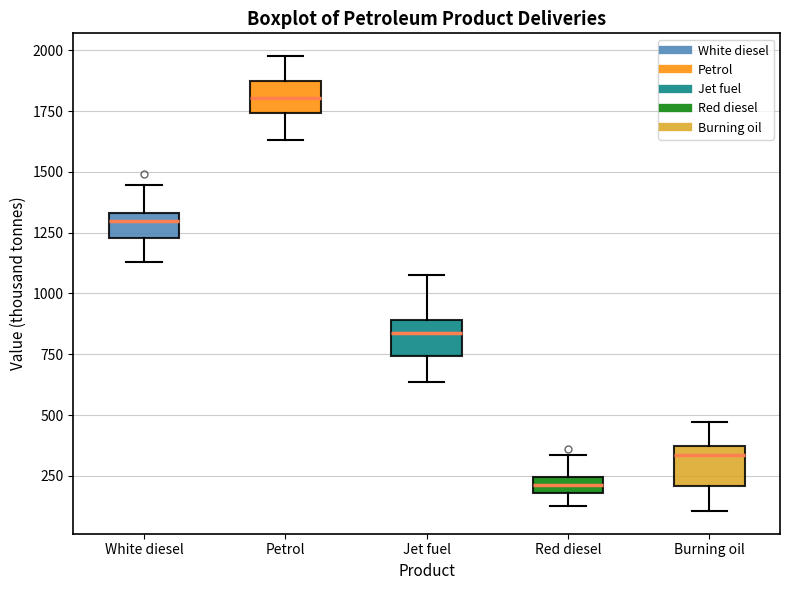

Which box has the highest median line?

Petrol